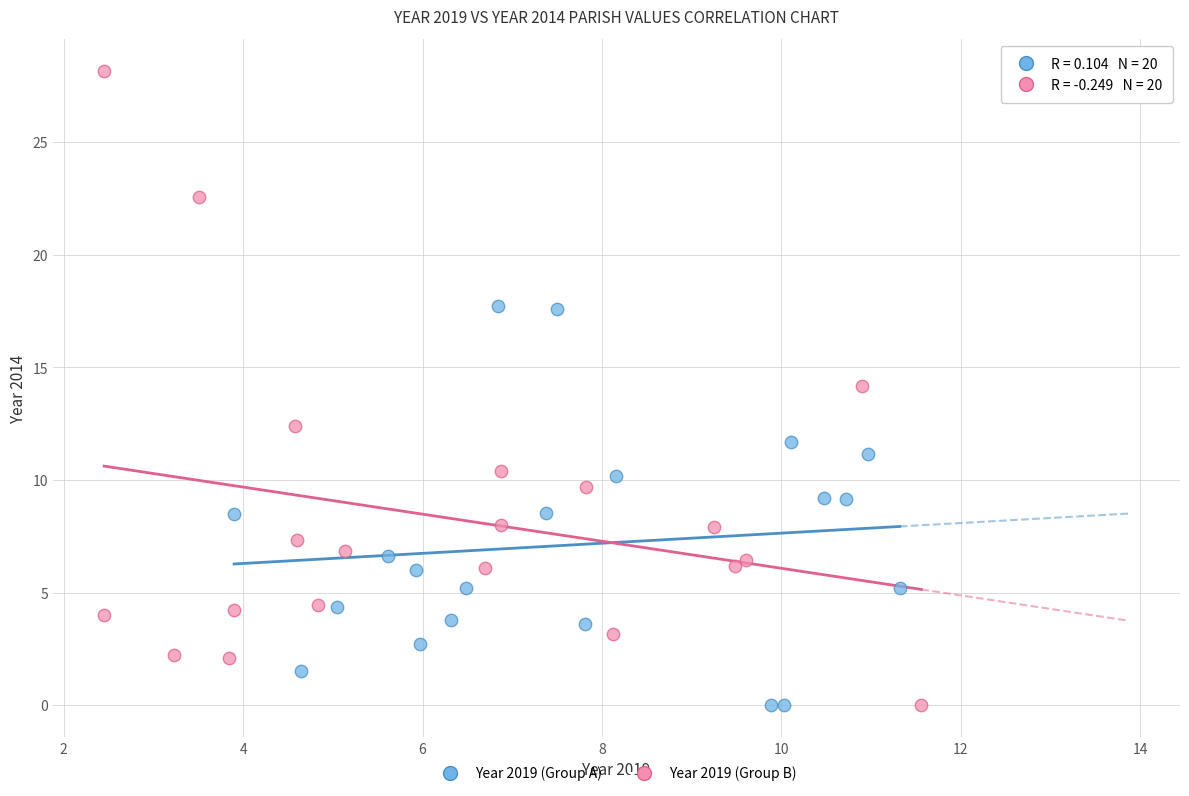

Which series has the largest Y range (max minus min)?

Year 2019 (Group B)